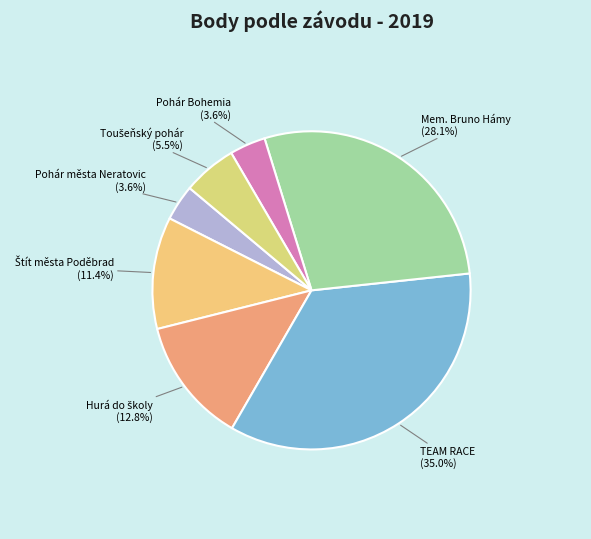

How many segments does this pie chart have?

7